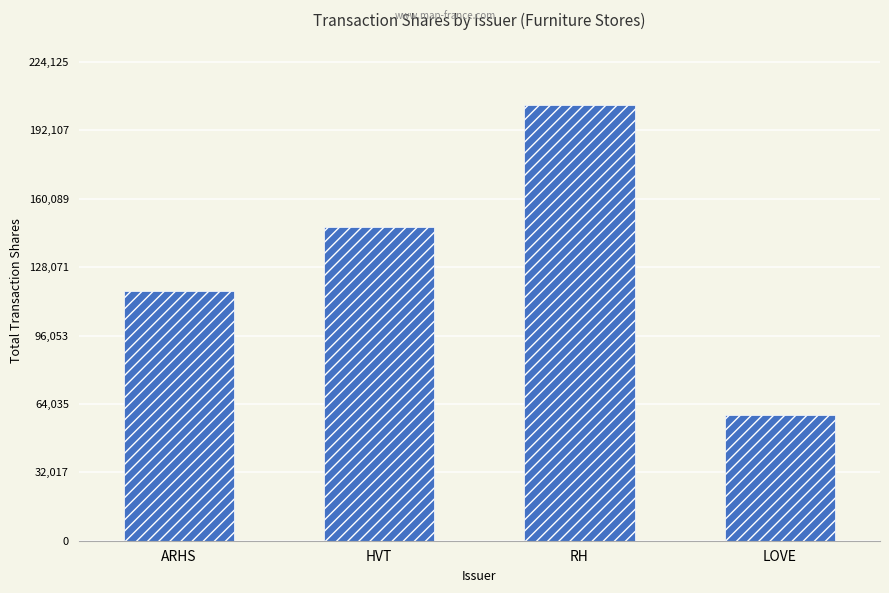

The chart shows a value of 116954 at ARHS. True or false?

True